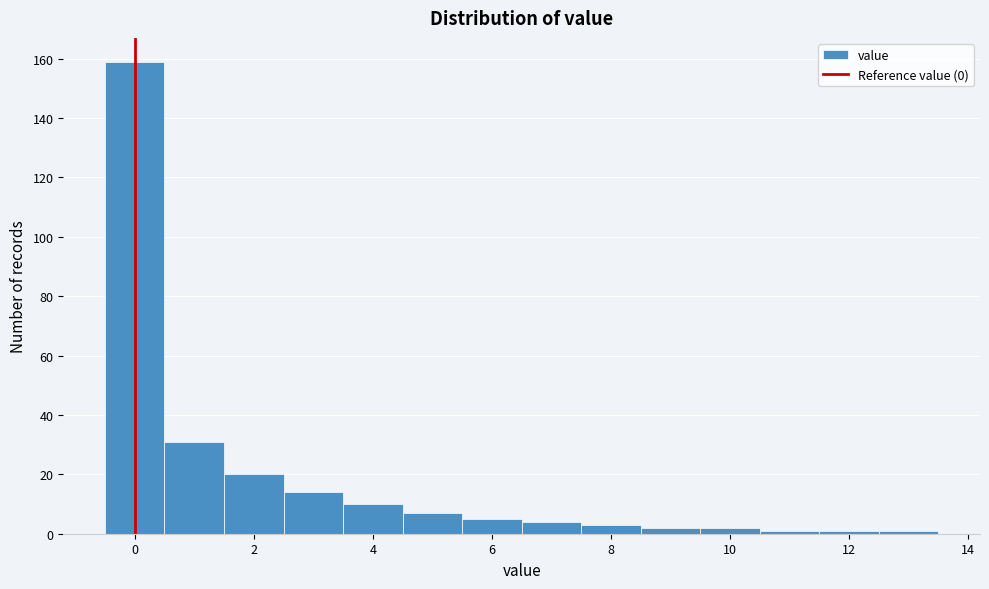

Reading left to right, list every bar in this chart as the range it spans on the x-axis followed by its height. Neither the bar edges nor the heights are printed on the chart, so give them approximately, as read against the axes.

-0.5 to 0.5: 160
0.5 to 1.5: 32
1.5 to 2.5: 20
2.5 to 3.5: 14
3.5 to 4.5: 10
4.5 to 5.5: 8
5.5 to 6.5: 6
6.5 to 7.5: 4
7.5 to 8.5: 4
8.5 to 9.5: 2
9.5 to 10.5: 2
10.5 to 11.5: under 2
11.5 to 12.5: under 2
12.5 to 13.5: under 2